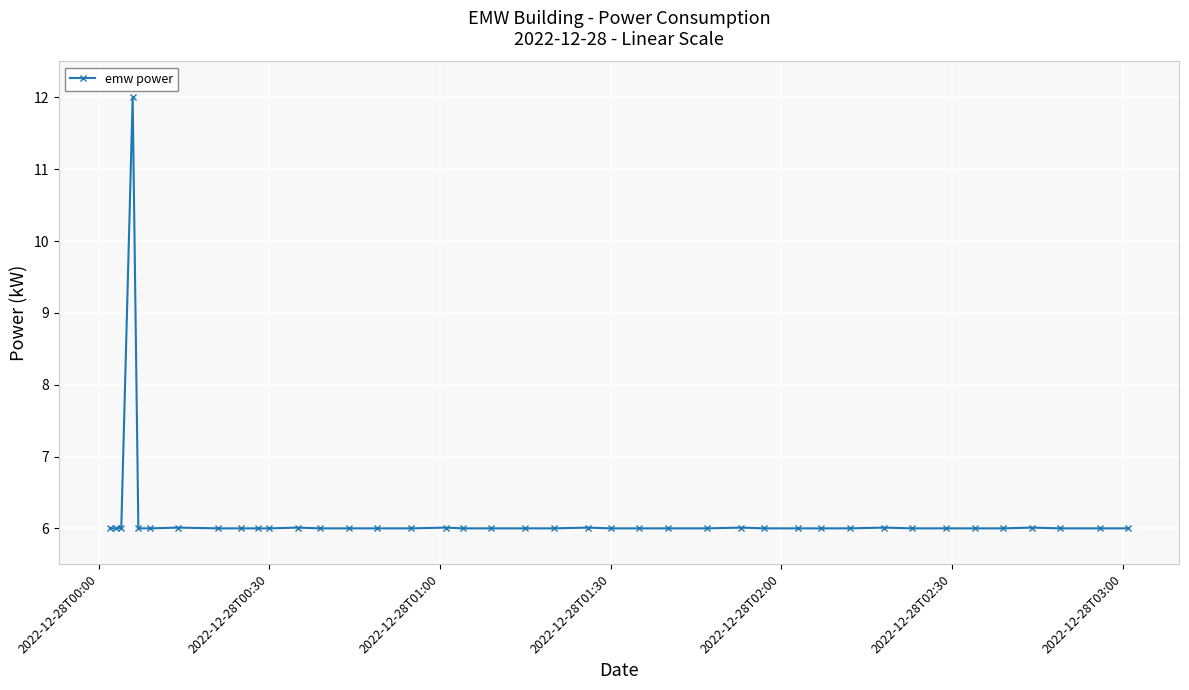

Reading left to right, list all the values displayed in this chart.

6.0	6.0	6.0	12.0	6.0	6.0	6.0	6.0	6.0	6.0	6.0	6.0	6.0	6.0	6.0	6.0	6.0	6.0	6.0	6.0	6.0	6.0	6.0	6.0	6.0	6.0	6.0	6.0	6.0	6.0	6.0	6.0	6.0	6.0	6.0	6.0	6.0	6.0	6.0	6.0